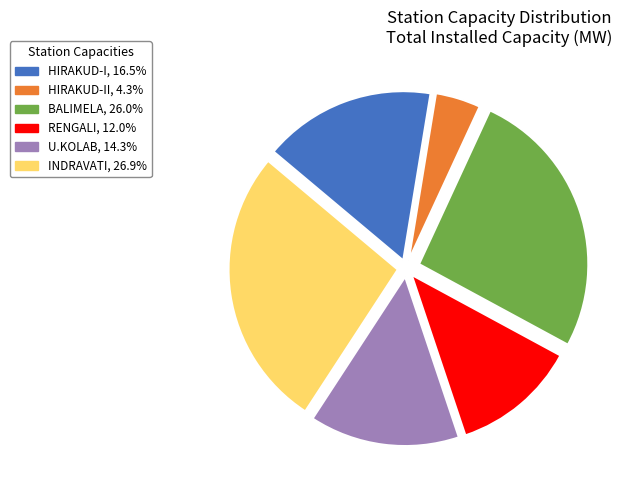

Is there any slice that represents more than half of the pie?

No